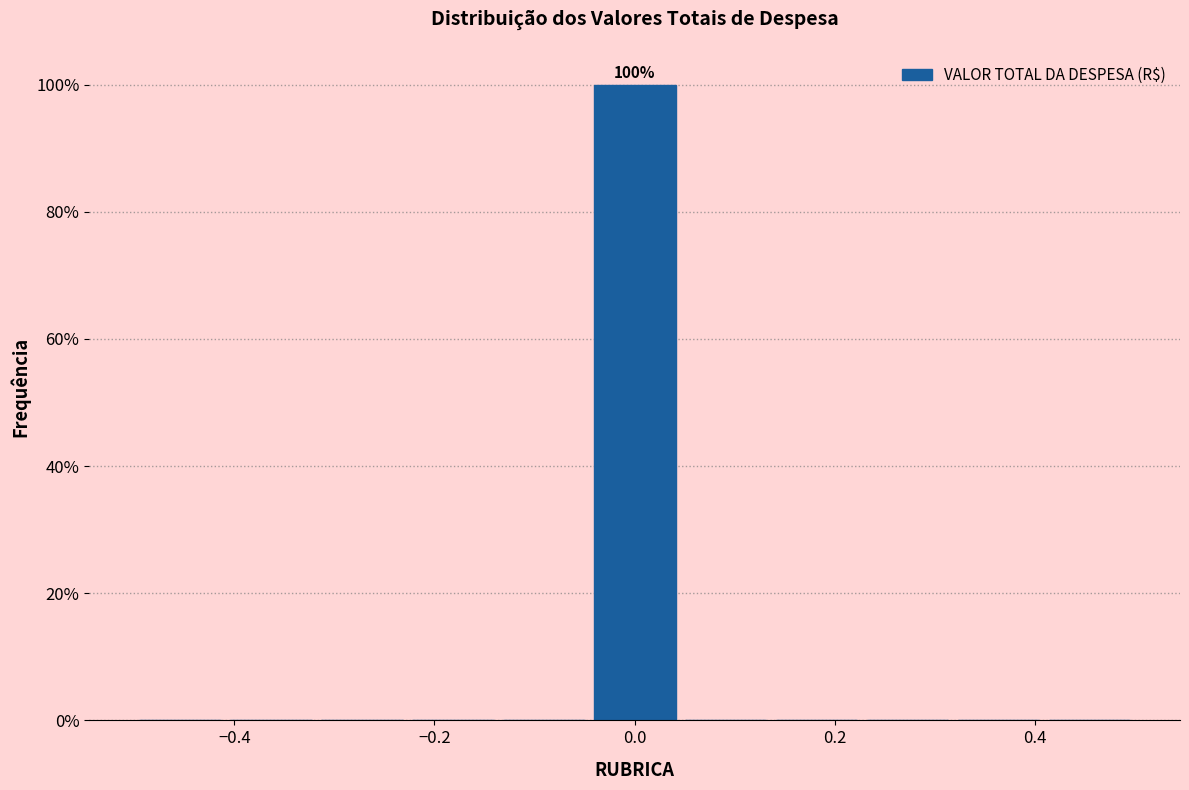

Which range on the x-axis has the tallest bar?

-0.04 to 0.04